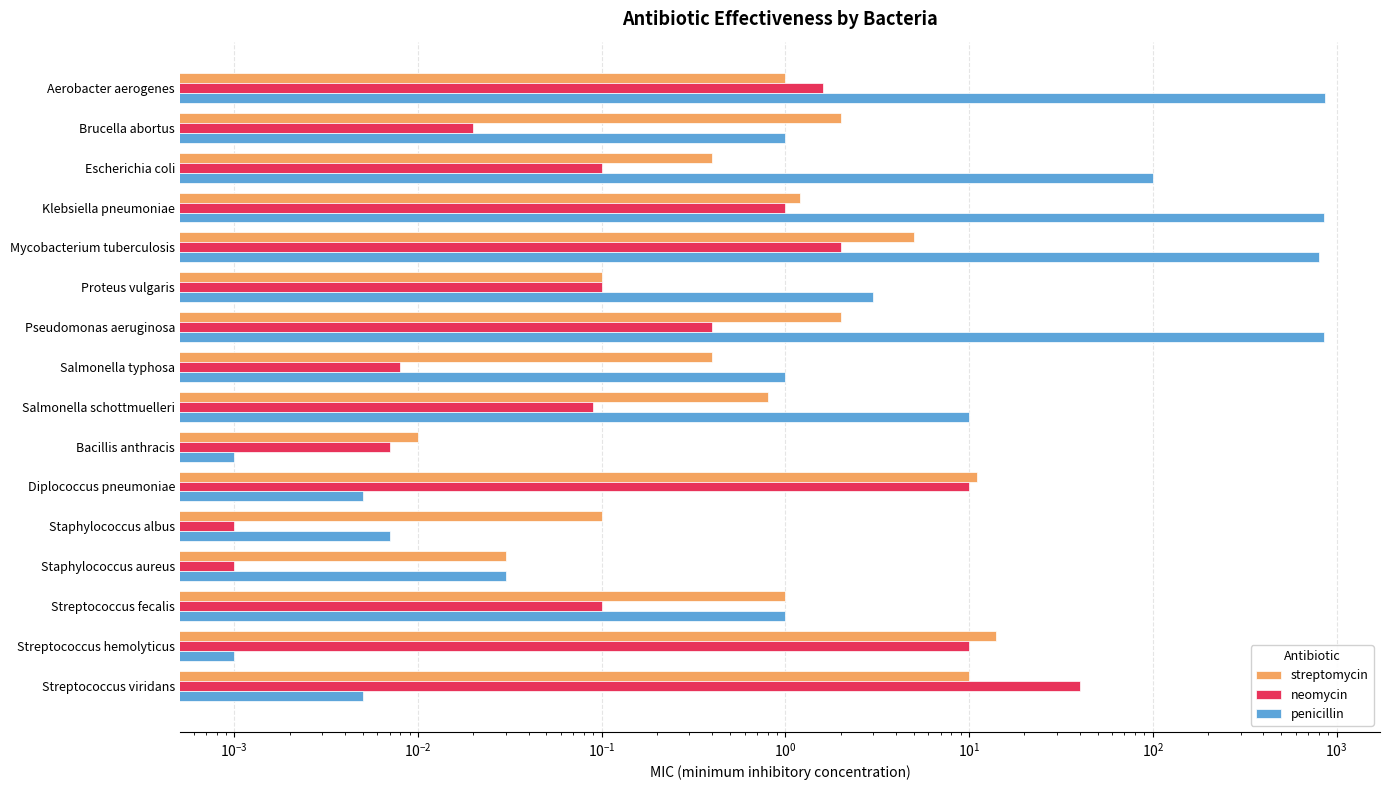

Reading right to left, list all the values displayed in this chart.

streptomycin: 10.0	14.0	1.0	0.0	0.1	11.0	0.0	0.8	0.4	2.0	0.1	5.0	1.2	0.4	2.0	1.0
neomycin: 40.0	10.0	0.1	0.0	0.0	10.0	0.0	0.1	0.0	0.4	0.1	2.0	1.0	0.1	0.0	1.6
penicillin: 0.0	0.0	1.0	0.0	0.0	0.0	0.0	10.0	1.0	850.0	3.0	800.0	850.0	100.0	1.0	870.0